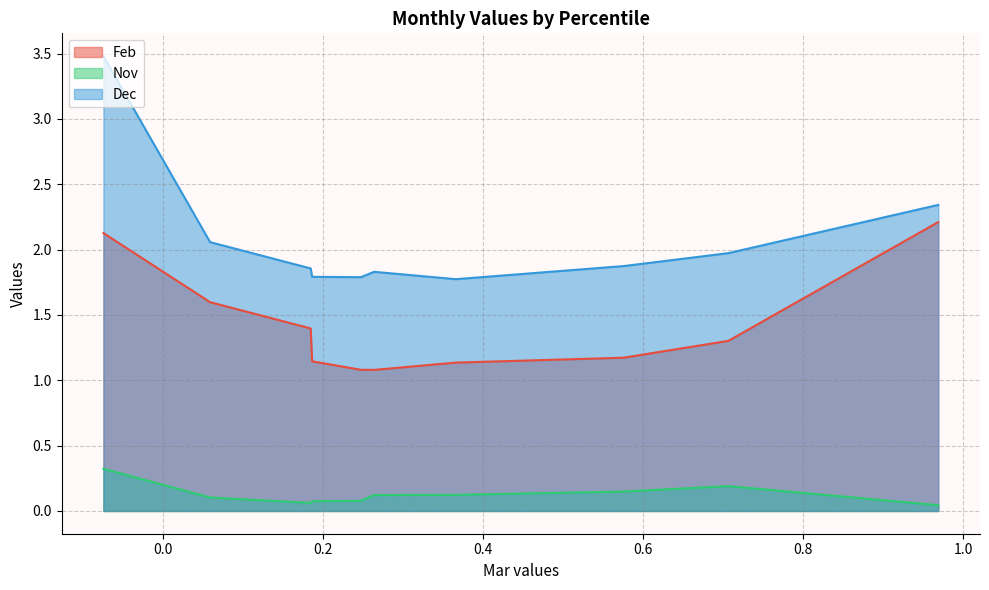

Between pct05 and pct85, which series saw the biggest shift?

Dec